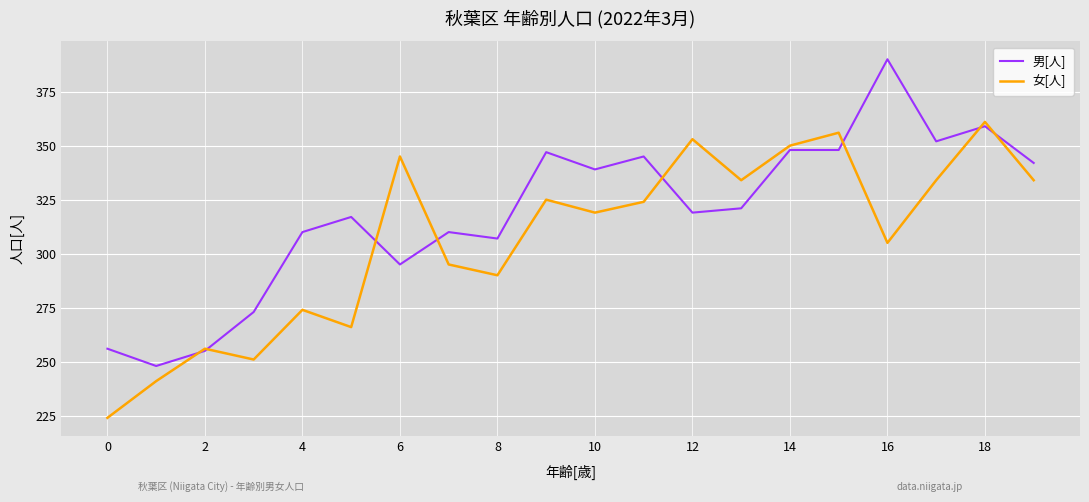

What is the greatest value displayed?

390